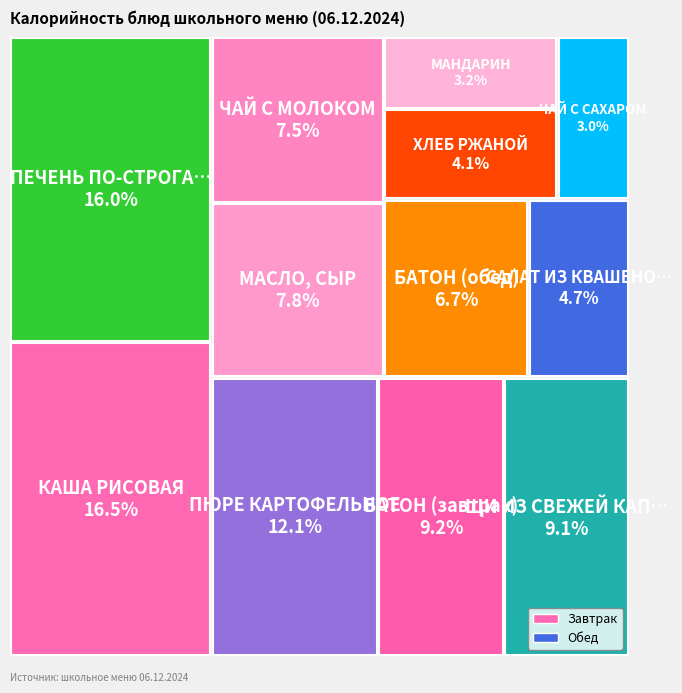

Which has a higher value, МАНДАРИН or МАСЛО, СЫР?

МАСЛО, СЫР